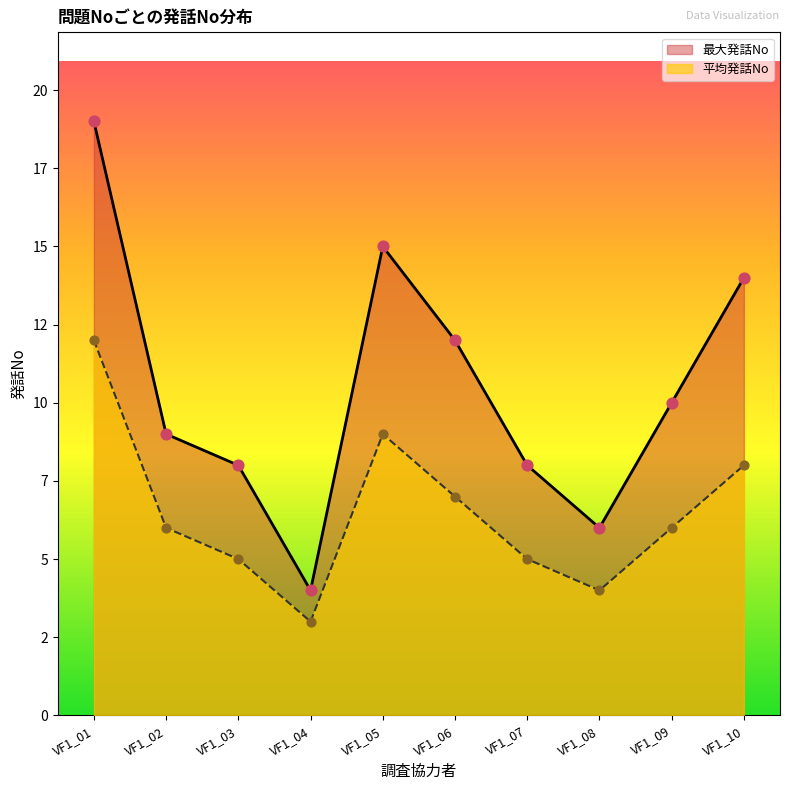

What are all the series names shown in the legend?

最大発話No, 平均発話No